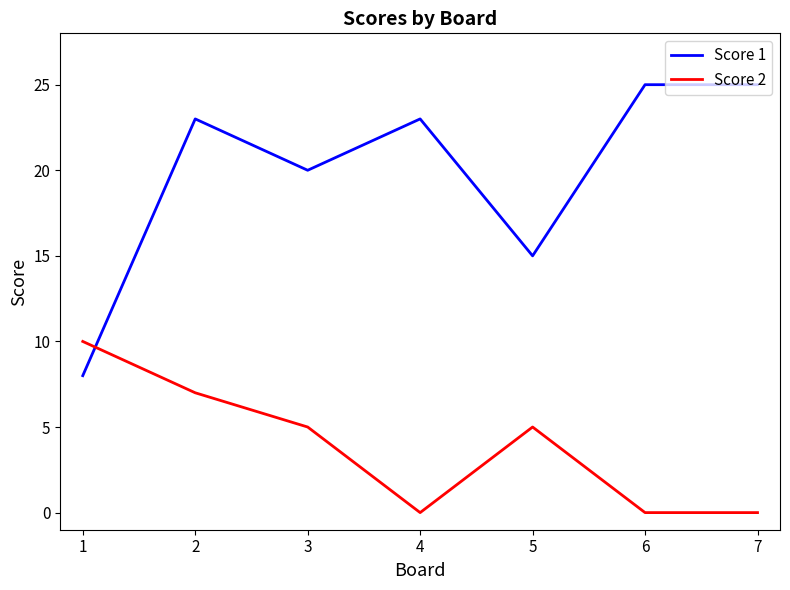

What value does the Score 1 series have at 4, to the nearest 5?

25